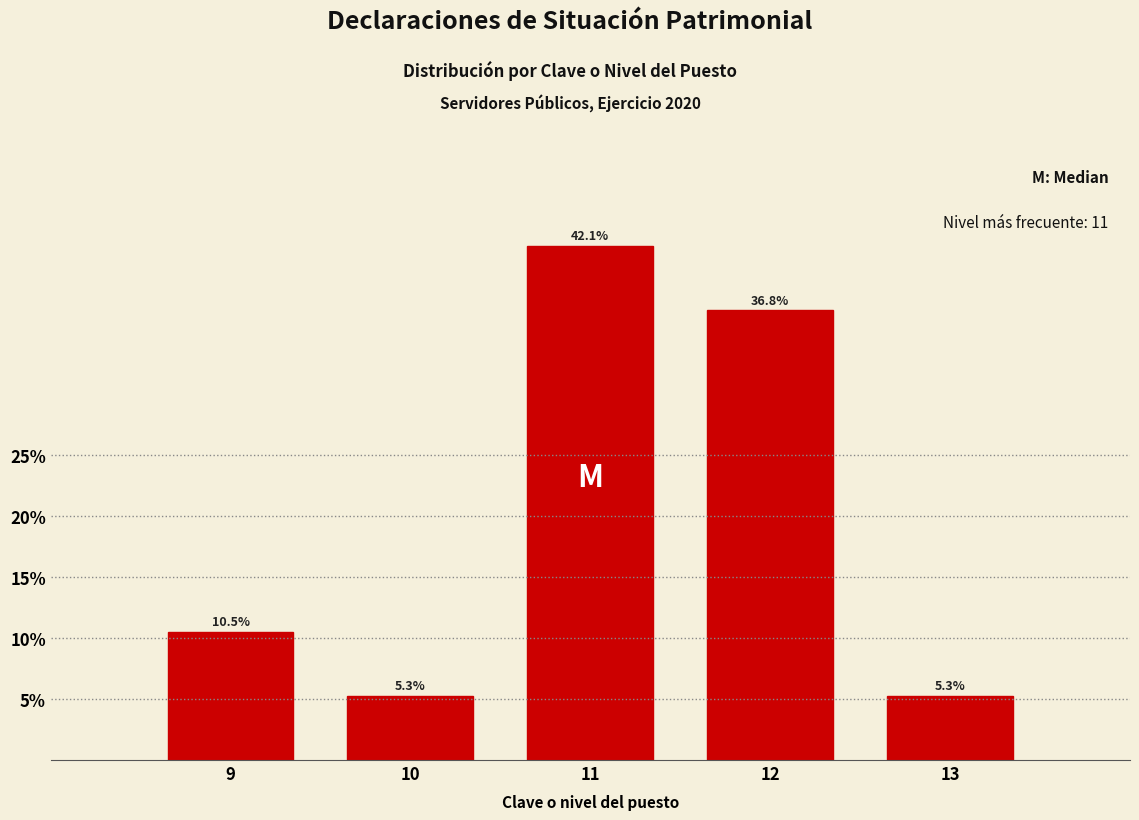

Reading left to right, extract all data points from this chart.

10.5	5.3	42.1	36.8	5.3